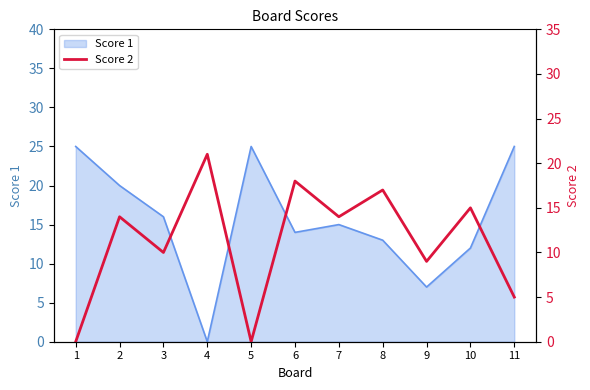

Which category has the lowest value in the Score 1 series?

4